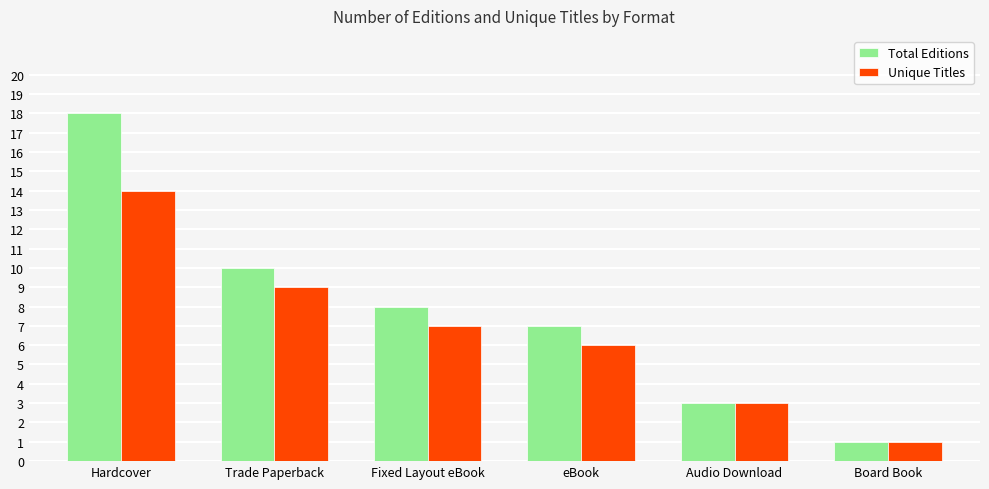

How many data points in Total Editions are less than 8?

3